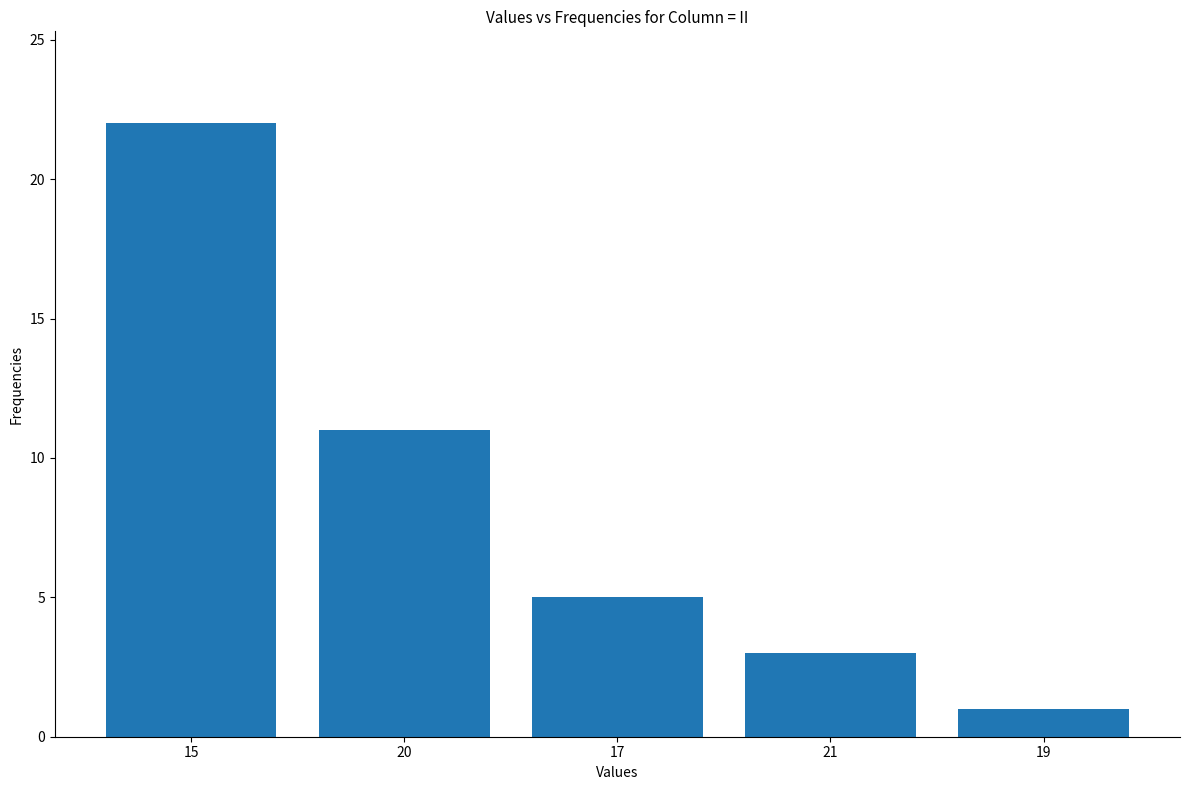

What is the label of the 4th bar from the right?

20